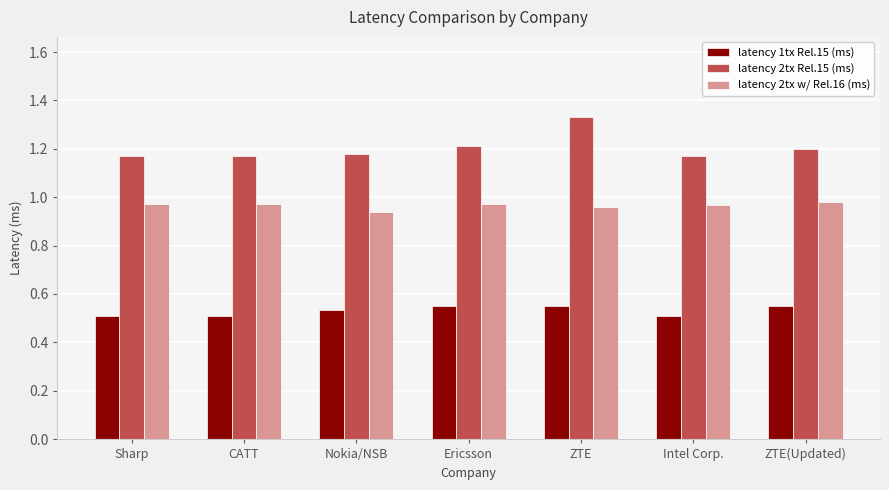

What is the sum of all latency 2tx Rel.15 (ms) values?

8.4